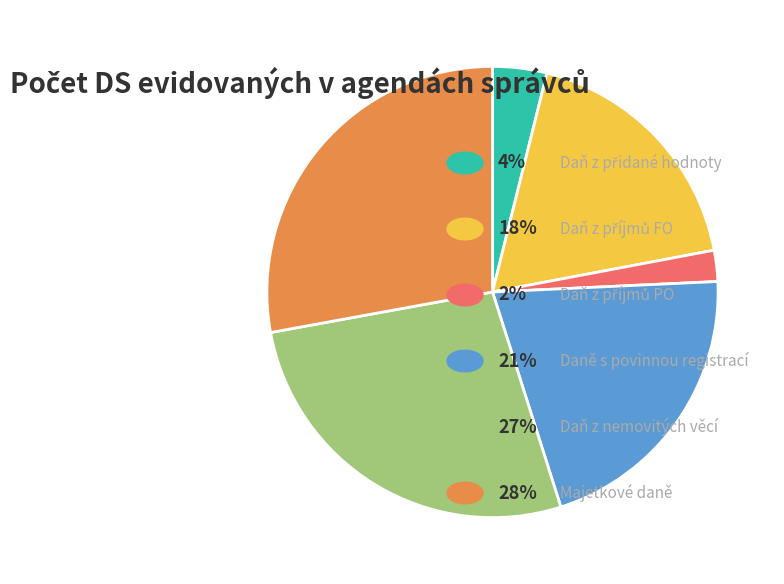

Is there any slice that represents more than half of the pie?

No